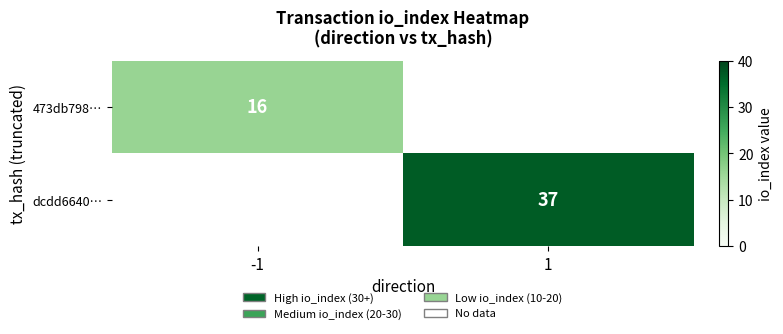

Is it true that 473db798… equals 16 at -1?

True